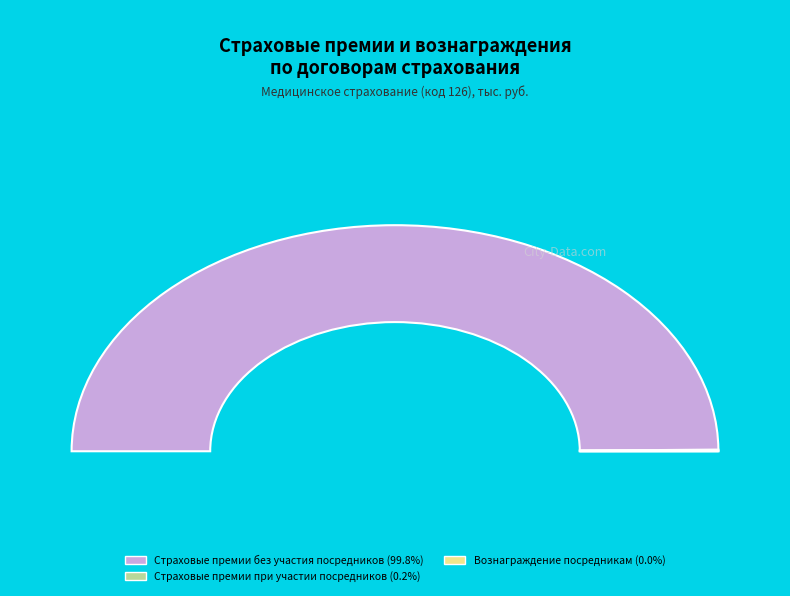

What is the ratio of the value at Страховые премии при участии посредников to the value at Вознаграждение посредникам?

9.3